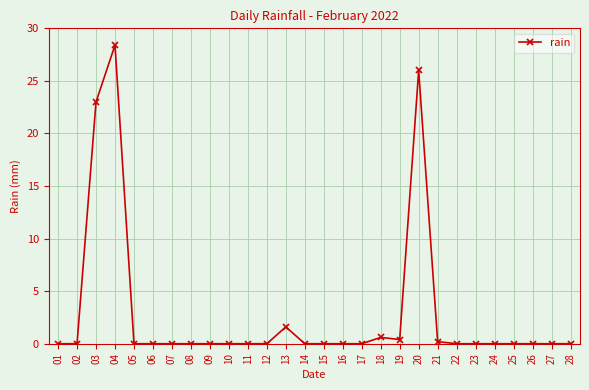

How many lines are shown in the chart?

1